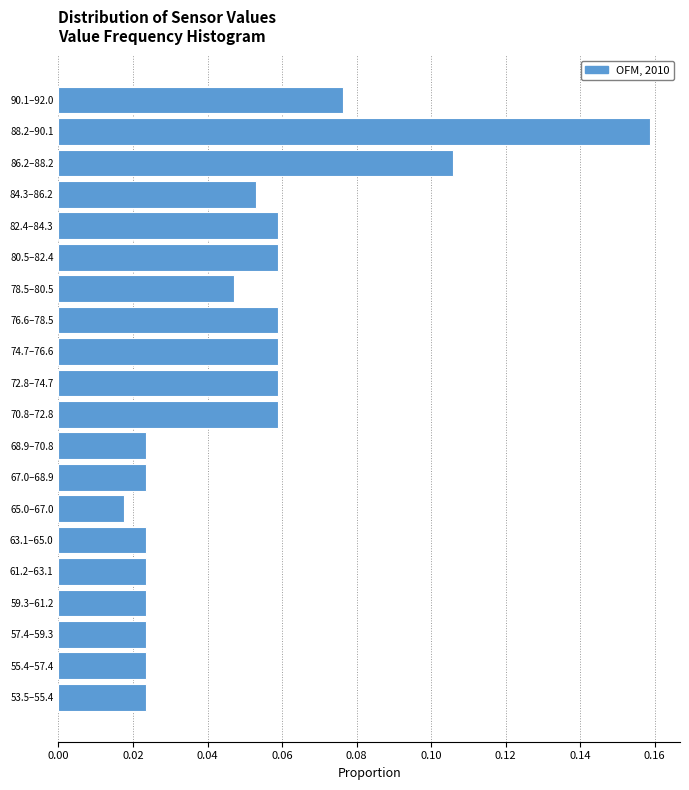

Which category has the lowest value across all series?

65.0–67.0